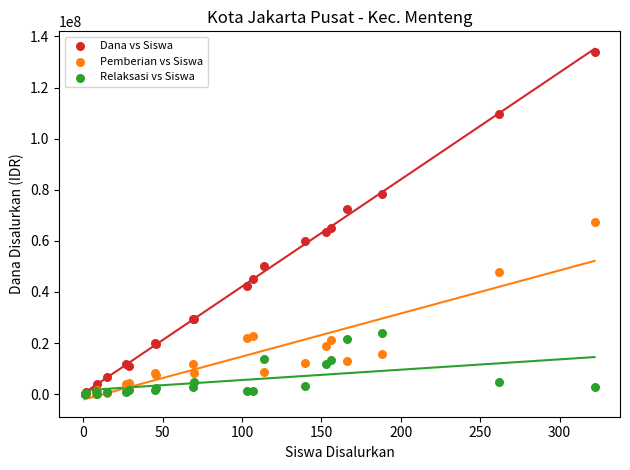

Which series has the widest spread of Y values?

Dana vs Siswa